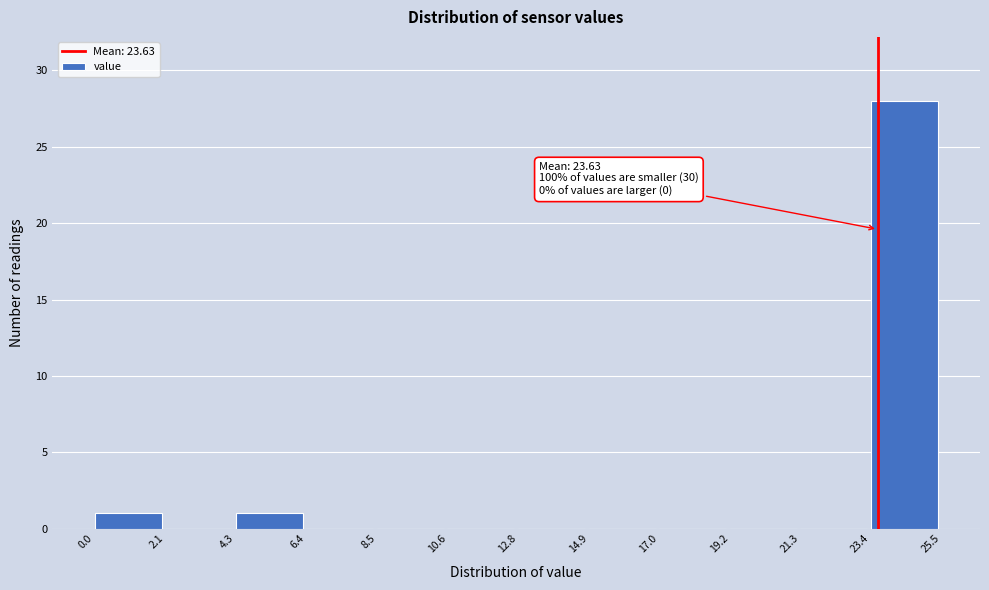

Which range on the x-axis has the tallest bar?

23.4 to 25.5